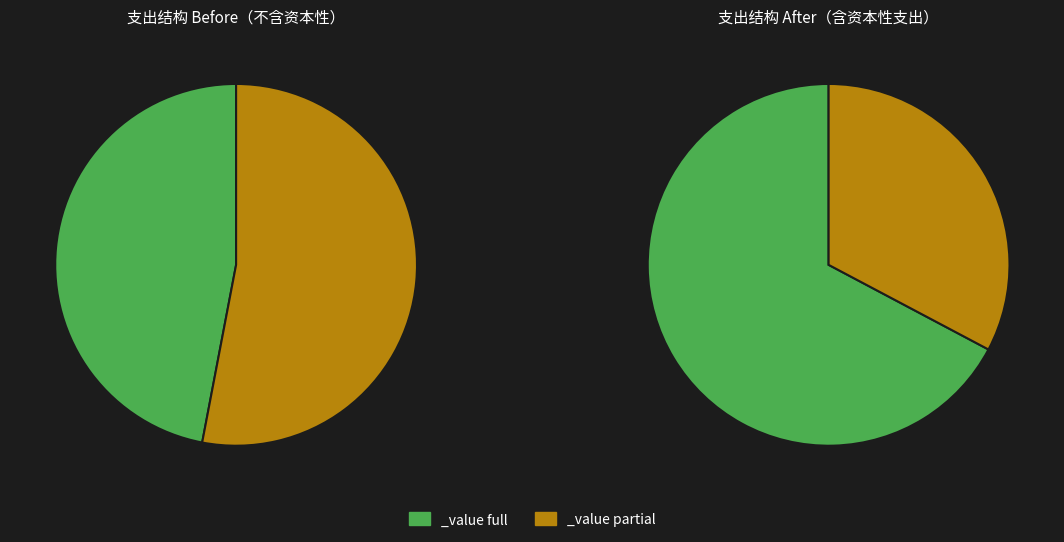

How many slices are in this pie chart?

4